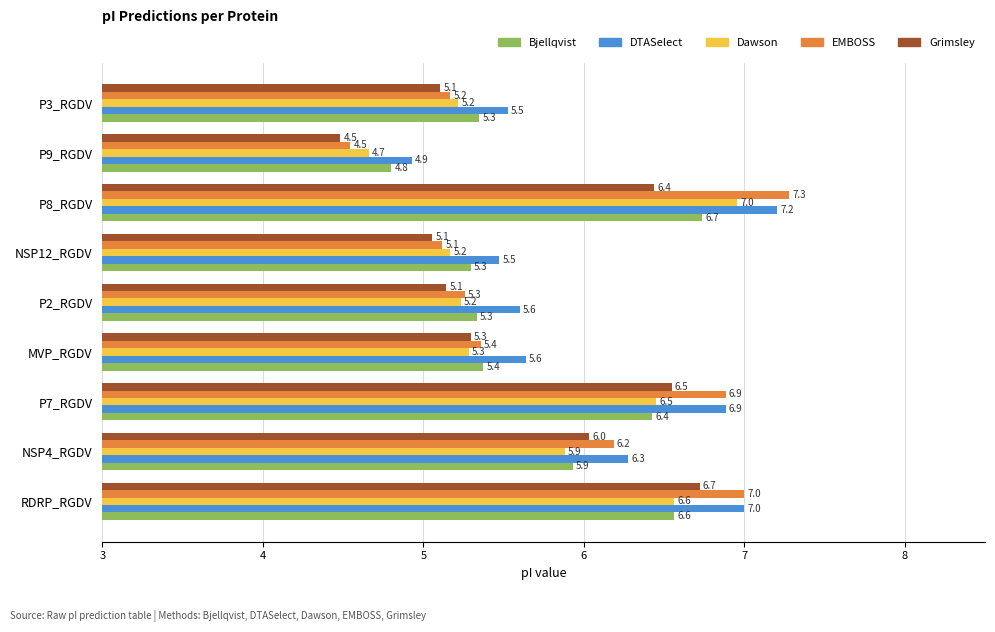

True or false: Bjellqvist has a value of 6.7 at P8_RGDV.

True